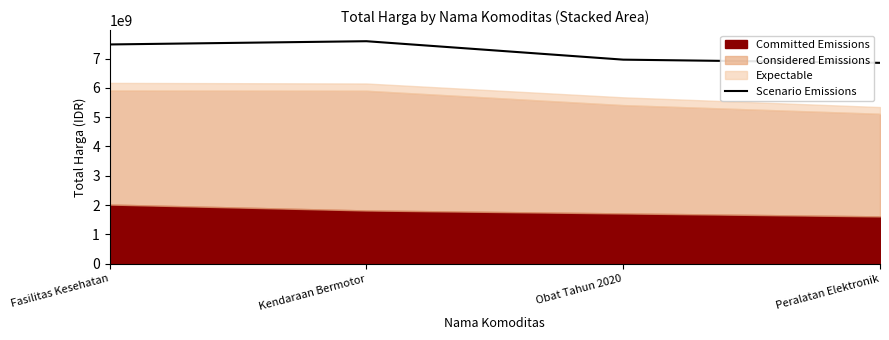

Reading right to left, extract all data points from this chart.

Peralatan Elektronik=6852954971.6	Obat Tahun 2020=6961945315.1	Kendaraan Bermotor=7590929660.0	Fasilitas Kesehatan=7480422085.0